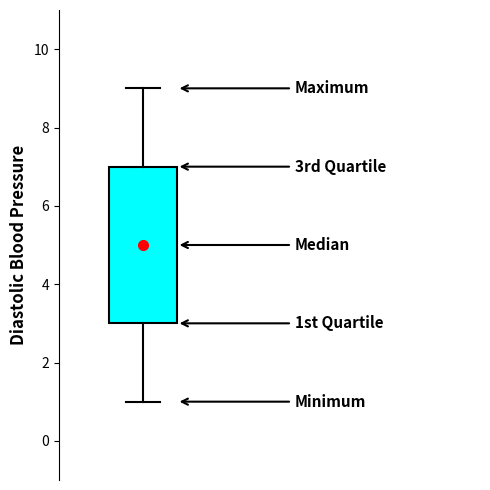

Where is the lower edge of the box on the y-axis? The values are not printed on the chart, so give them approximately, as read against the axis.

3